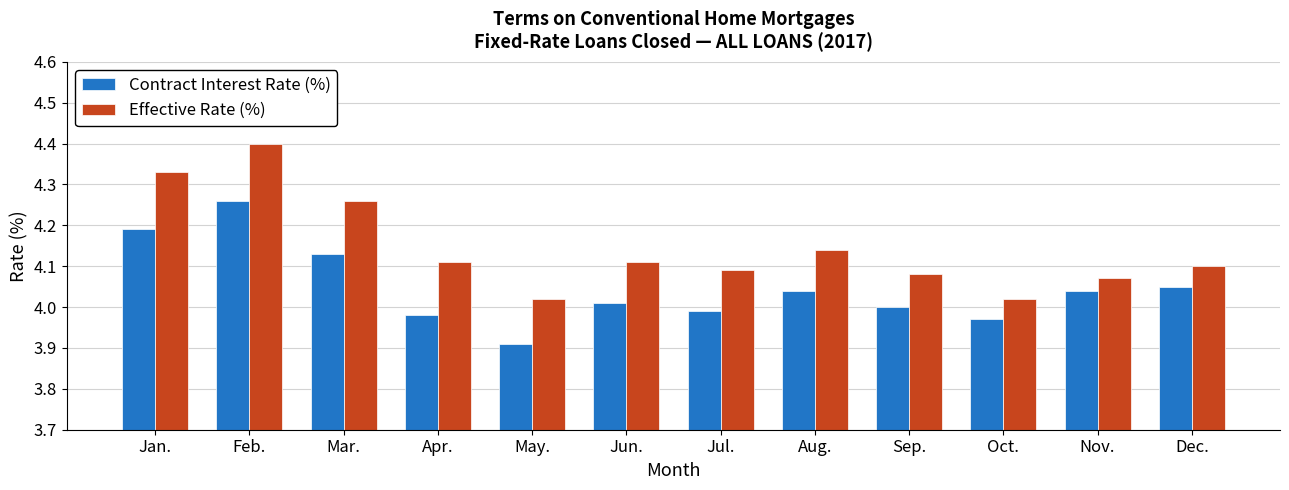

How many series are shown in this chart?

2